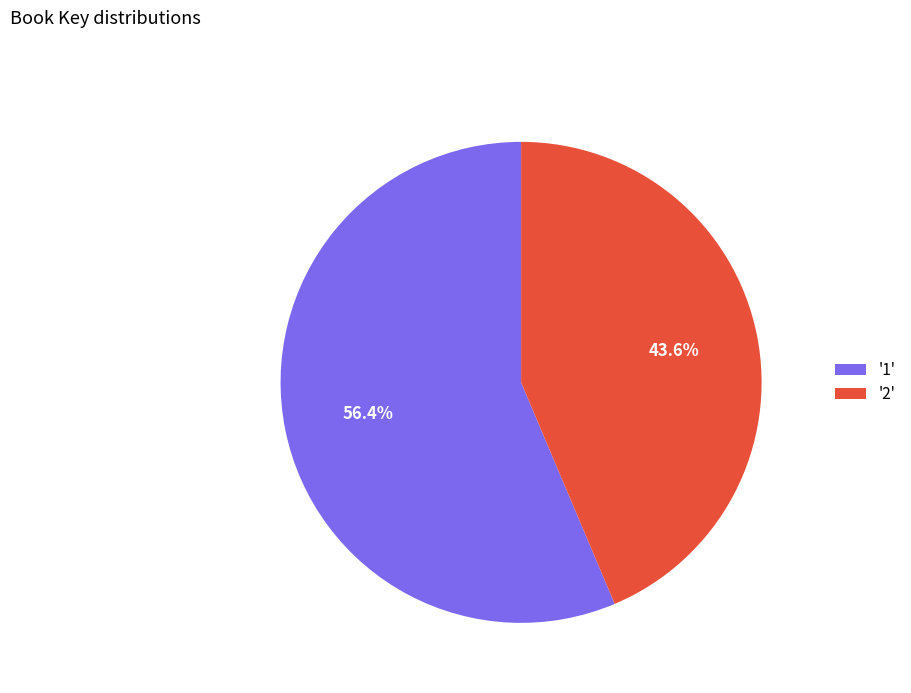

Count the number of slices in the pie.

2